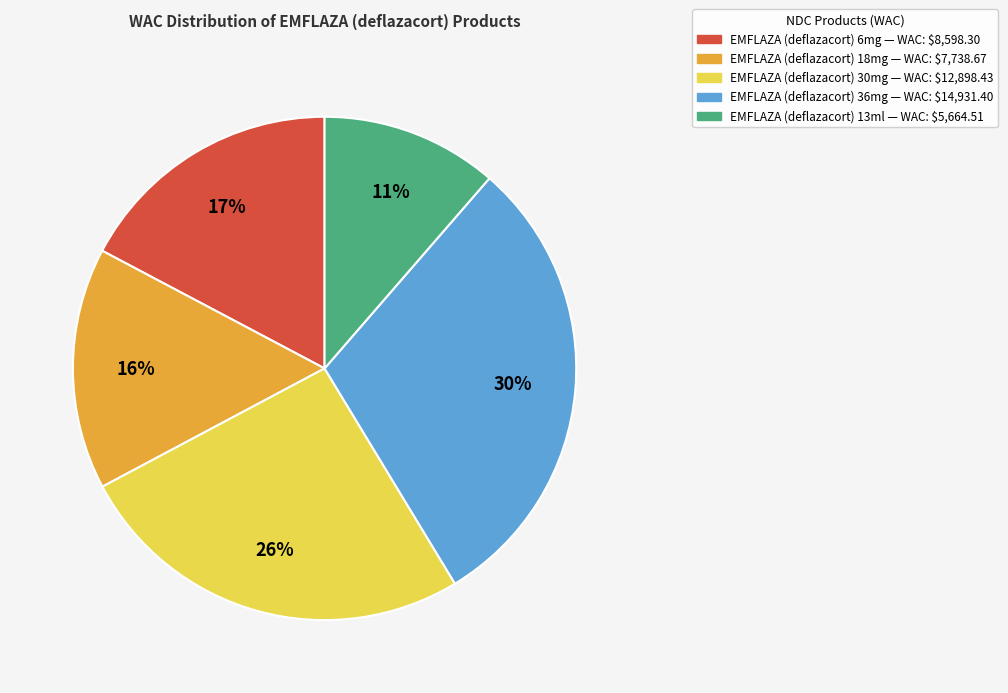

Is there any slice that represents more than half of the pie?

No